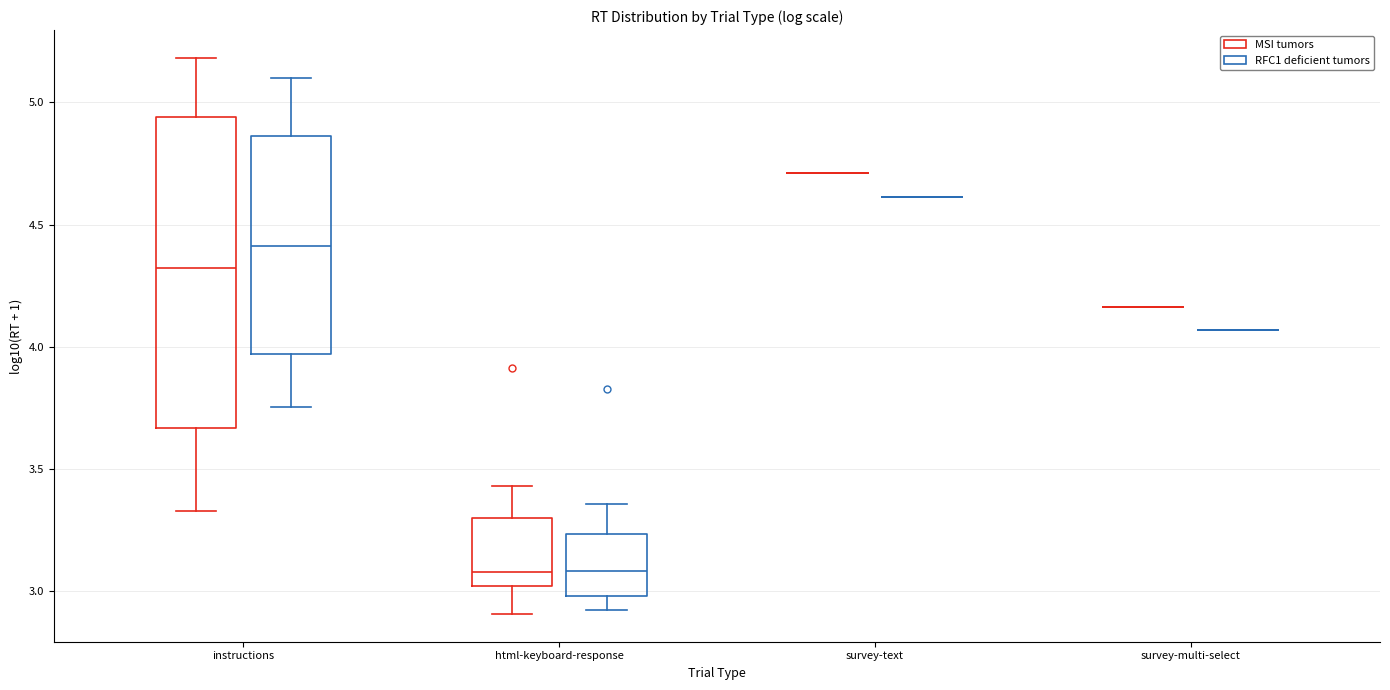

Which box is the tallest, from its lower edge to its upper edge?

instructions (MSI tumors)